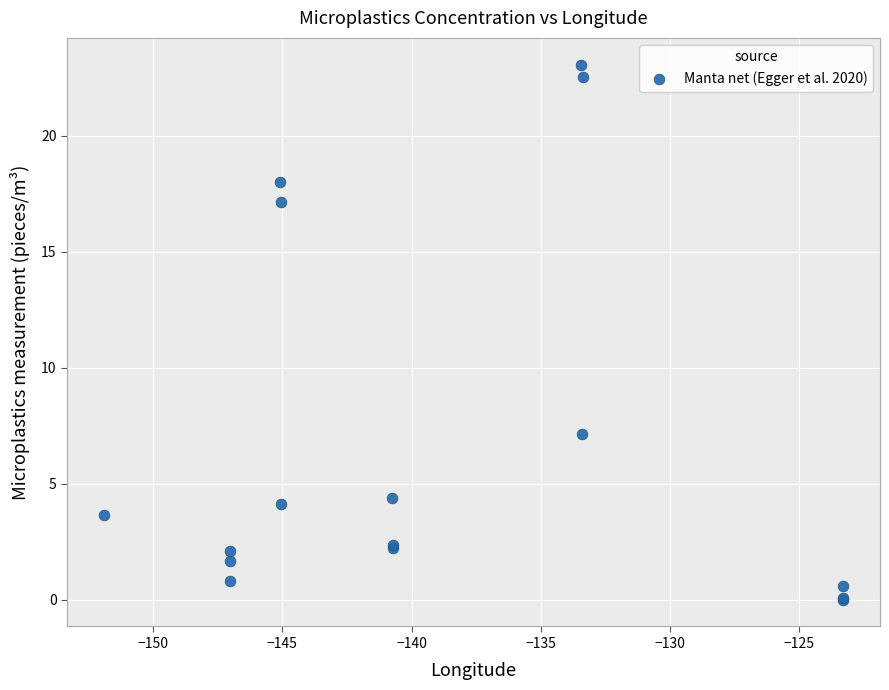

What Y value in the scatter plot is closest to 11?

7.2